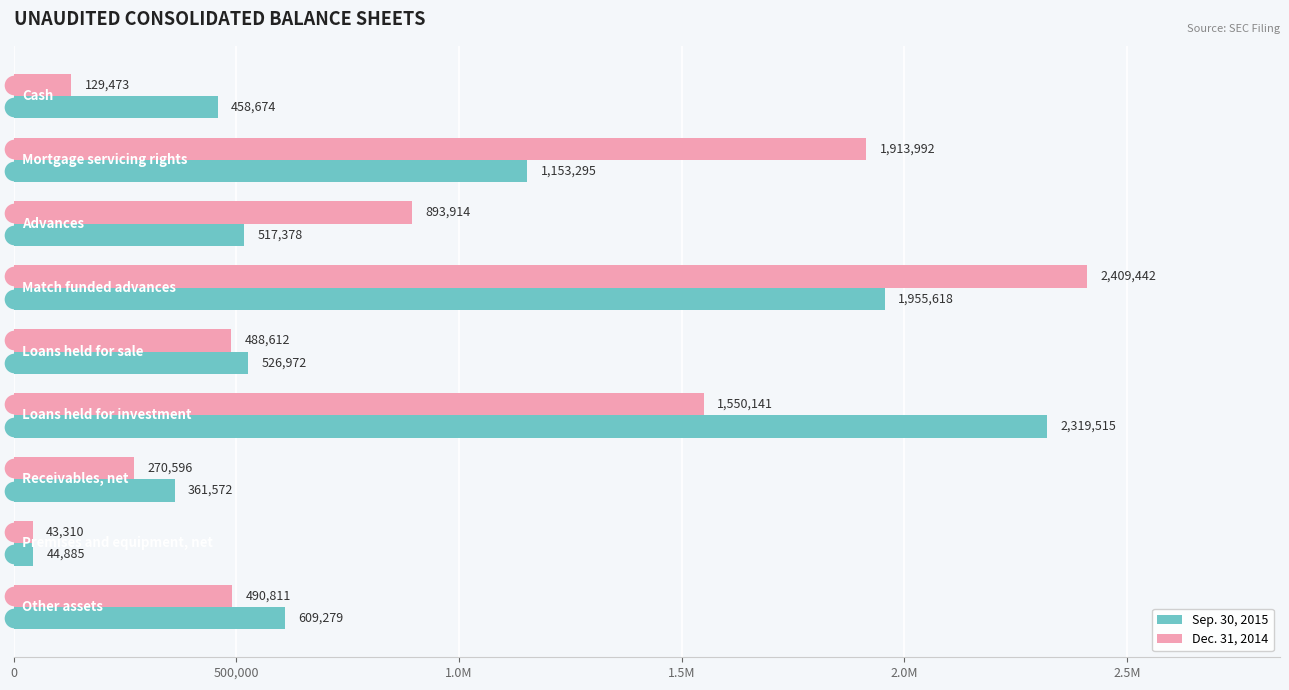

Which series has the largest total across all categories?

Dec. 31, 2014